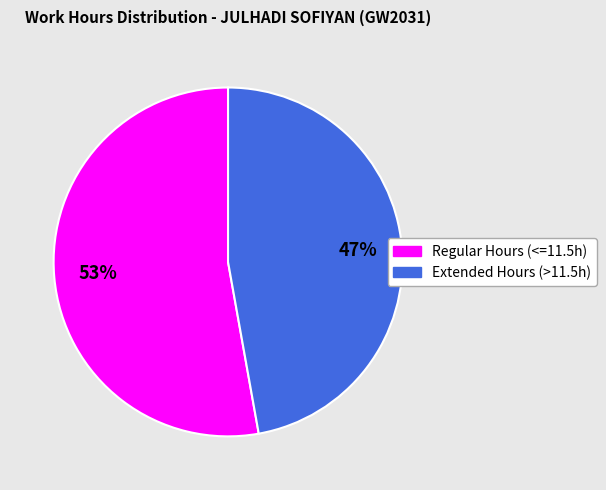

Is there any slice that represents more than half of the pie?

Yes